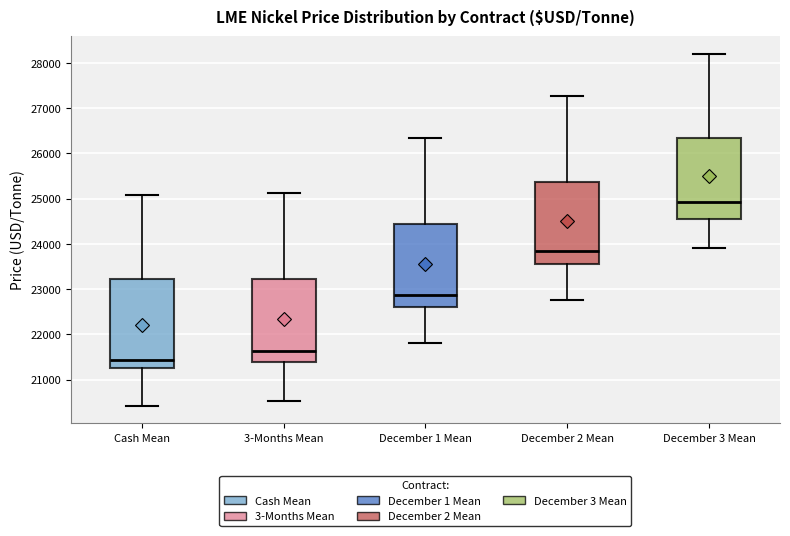

Which box's median line is the lowest?

Cash Mean